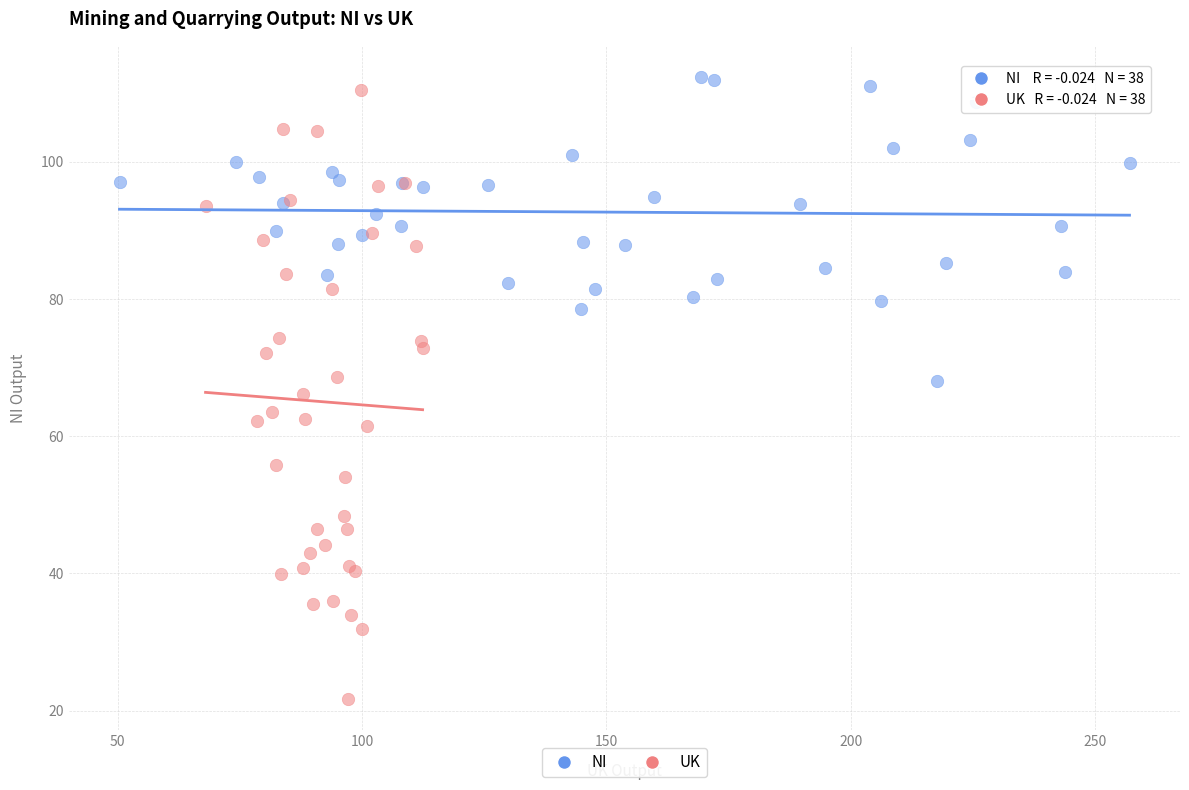

Which series contains the highest Y value?

NI